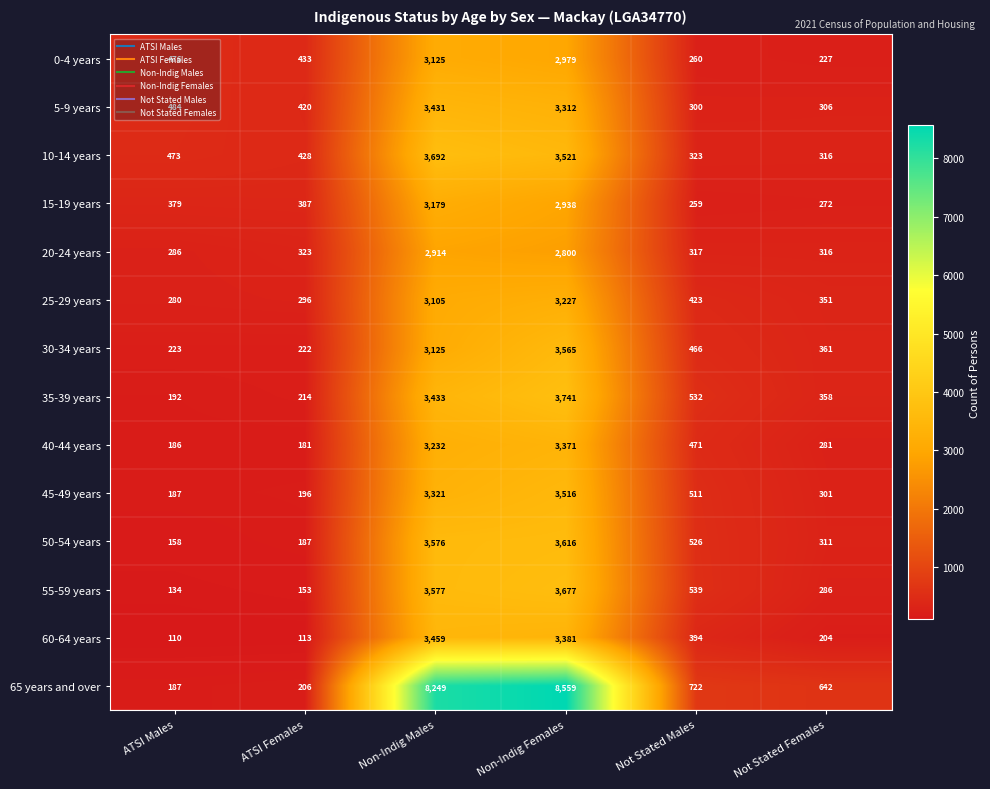

Which series has the largest total across all categories?

65 years and over